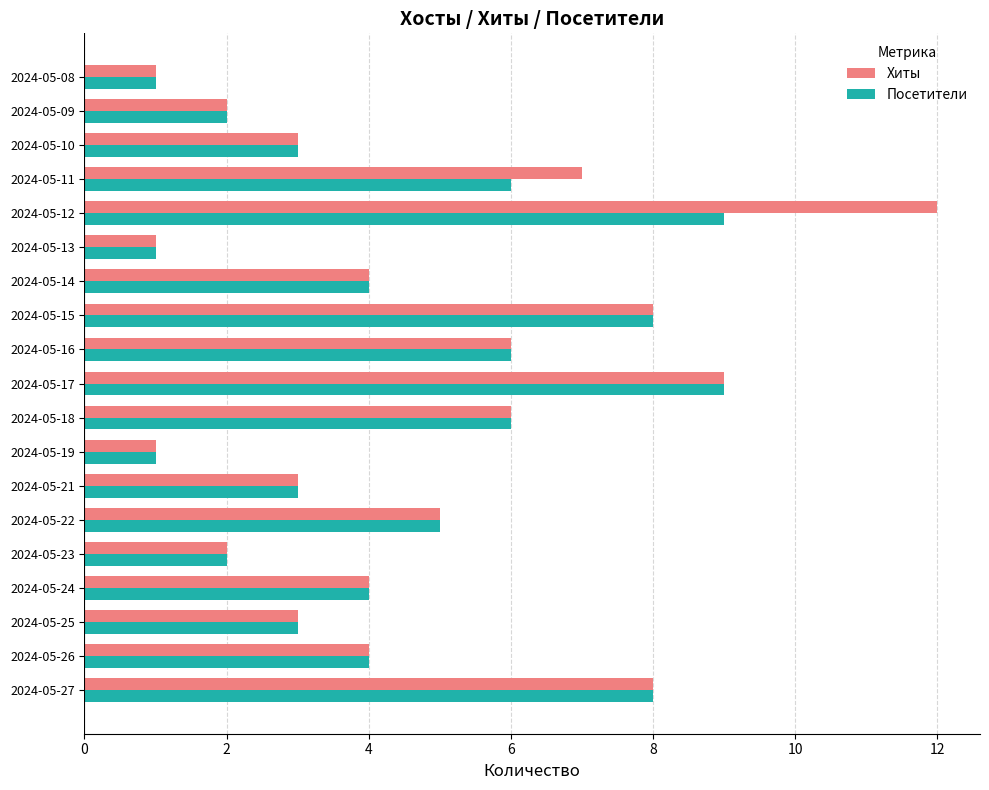

What is the difference between the maximum and minimum values in the Хиты series?

11